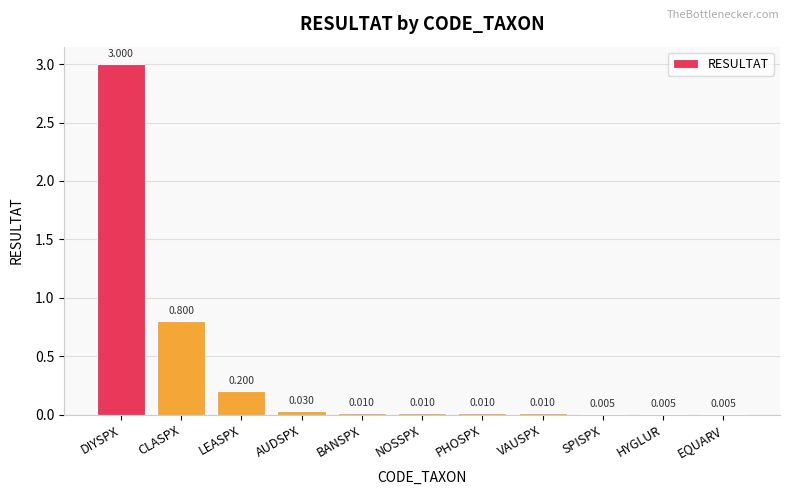

Which category has the highest value across all series?

DIYSPX